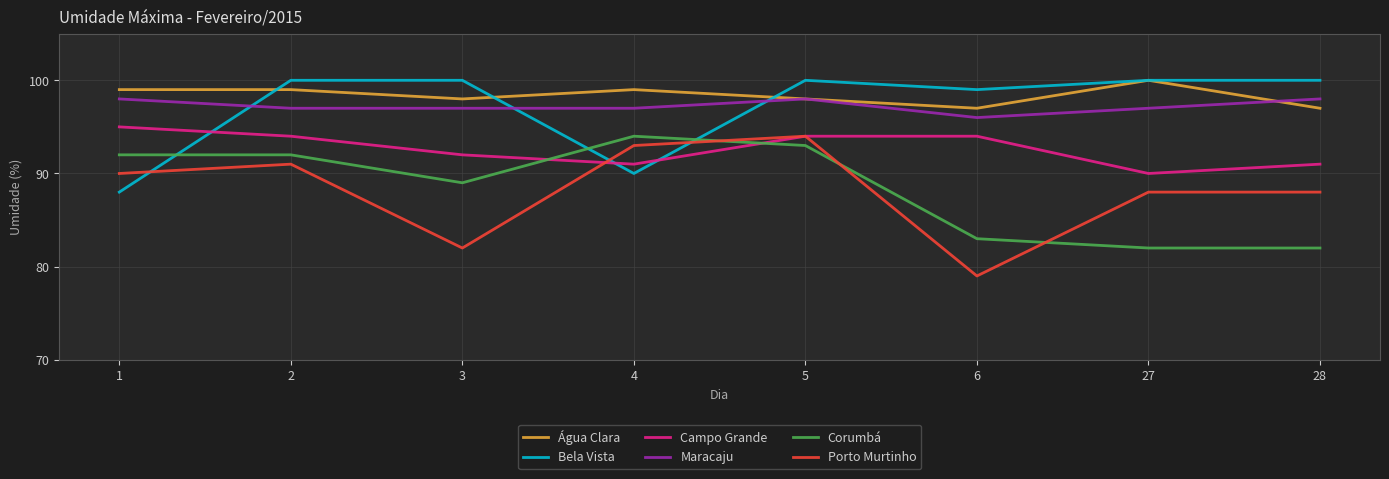

Read the Corumbá value at 2, to the nearest 10.

90